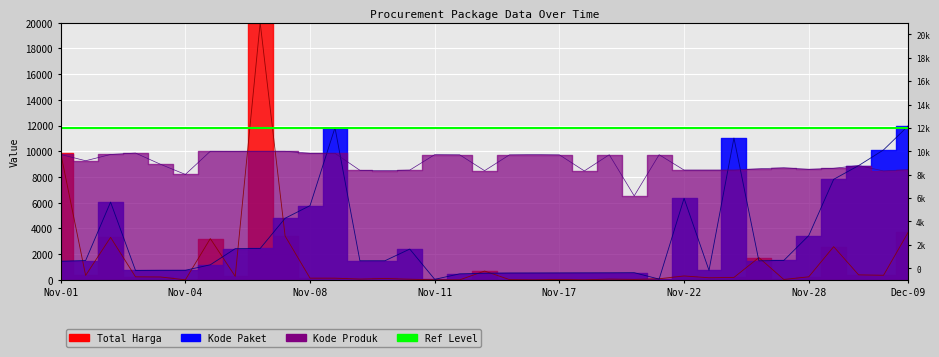

Rank the series by their average value, from highest to lowest.

Kode Produk, Kode Paket, Total Harga